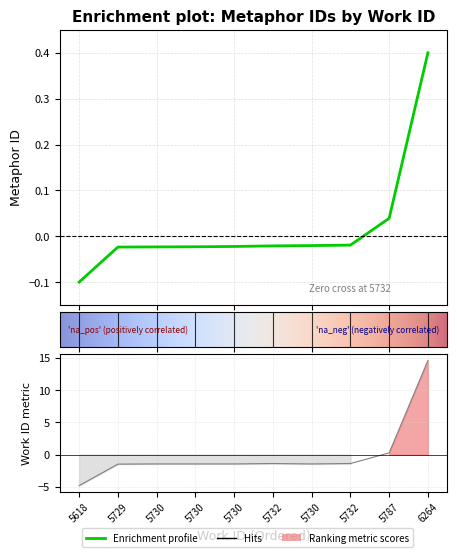

Reading left to right, list all the values displayed in this chart.

-0.1	-0.0	-0.0	-0.0	-0.0	-0.0	-0.0	-0.0	0.0	0.4